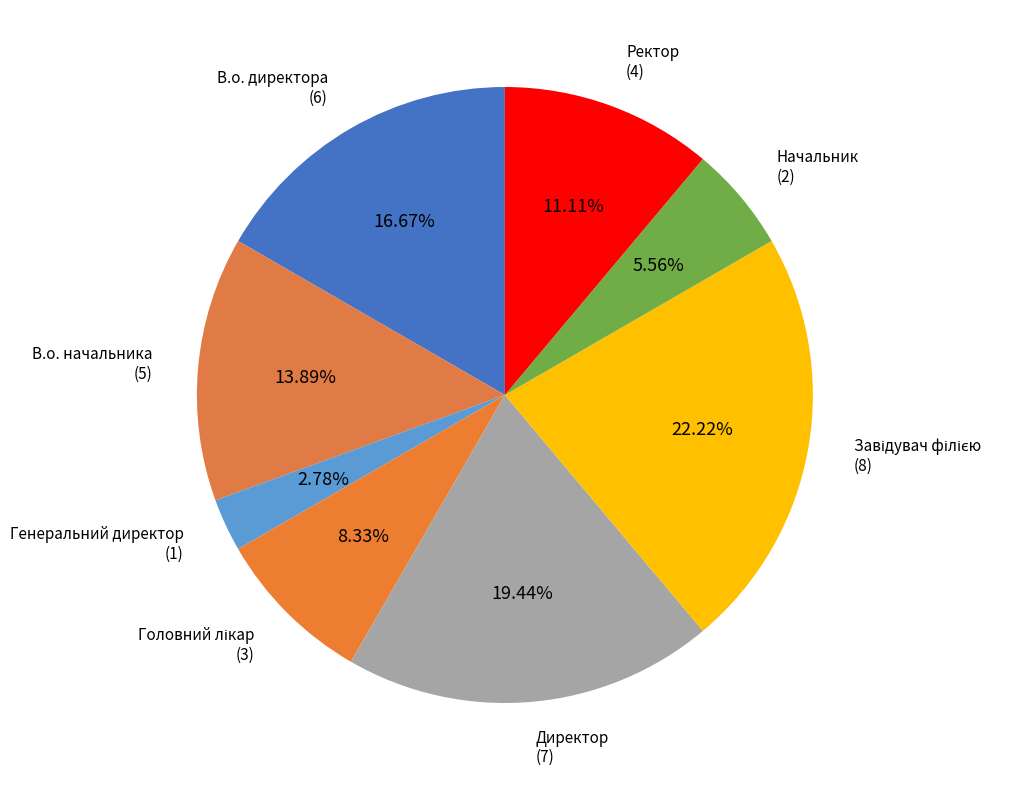

What is the smallest slice in the pie chart?

Генеральний директор